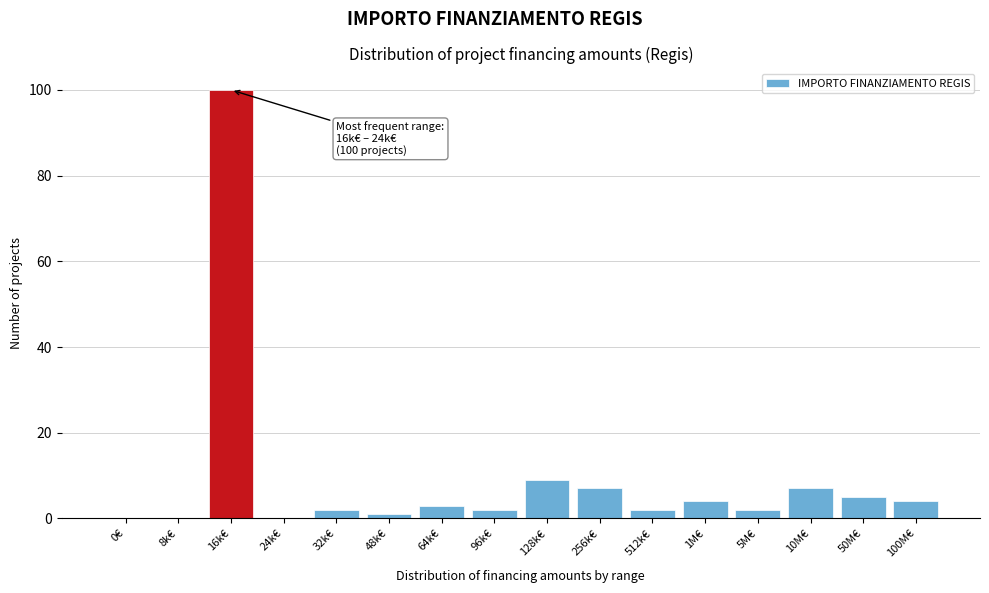

Reading left to right, extract all data points from this chart.

0€=0	8k€=0	16k€=100	24k€=0	32k€=2	48k€=1	64k€=3	96k€=2	128k€=9	256k€=7	512k€=2	1M€=4	5M€=2	10M€=7	50M€=5	100M€=4